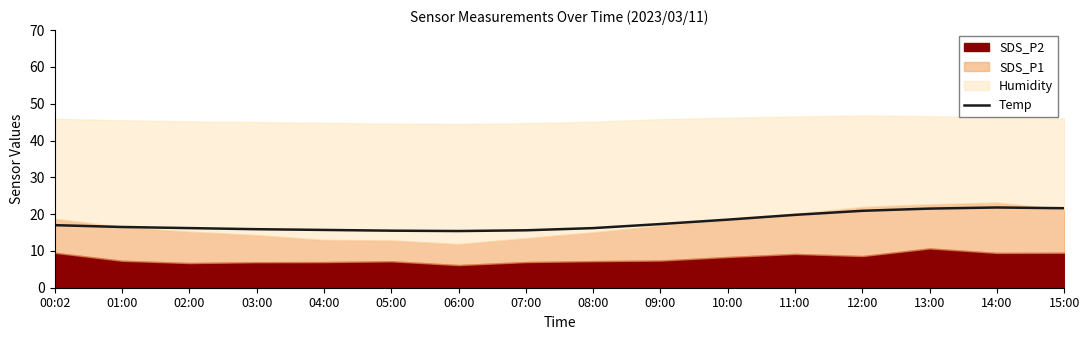

Rank the categories by value from highest to lowest.

14:00, 15:00, 13:00, 12:00, 11:00, 10:00, 09:00, 00:02, 01:00, 02:00, 08:00, 03:00, 04:00, 07:00, 05:00, 06:00